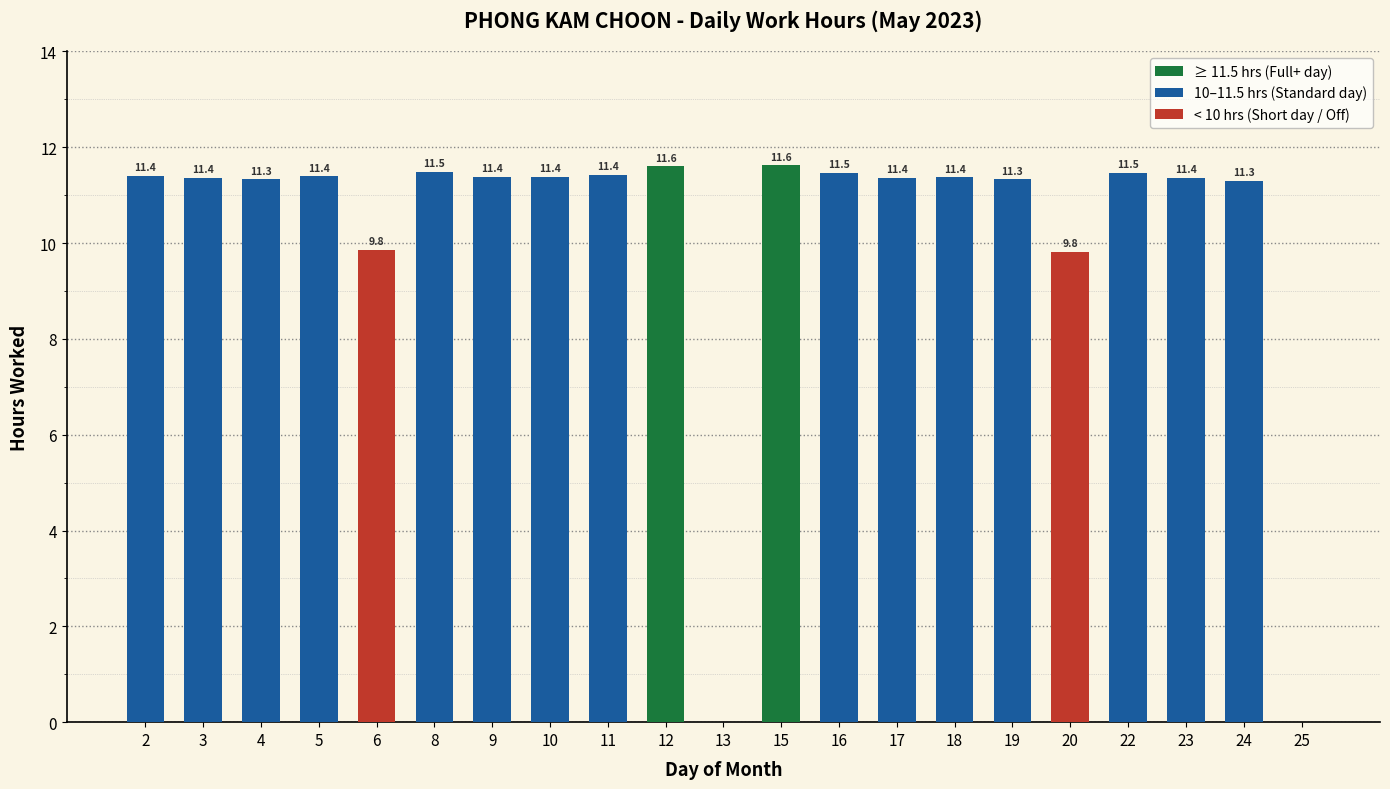

What is the ratio of the value at 3 to the value at 4?

1.0